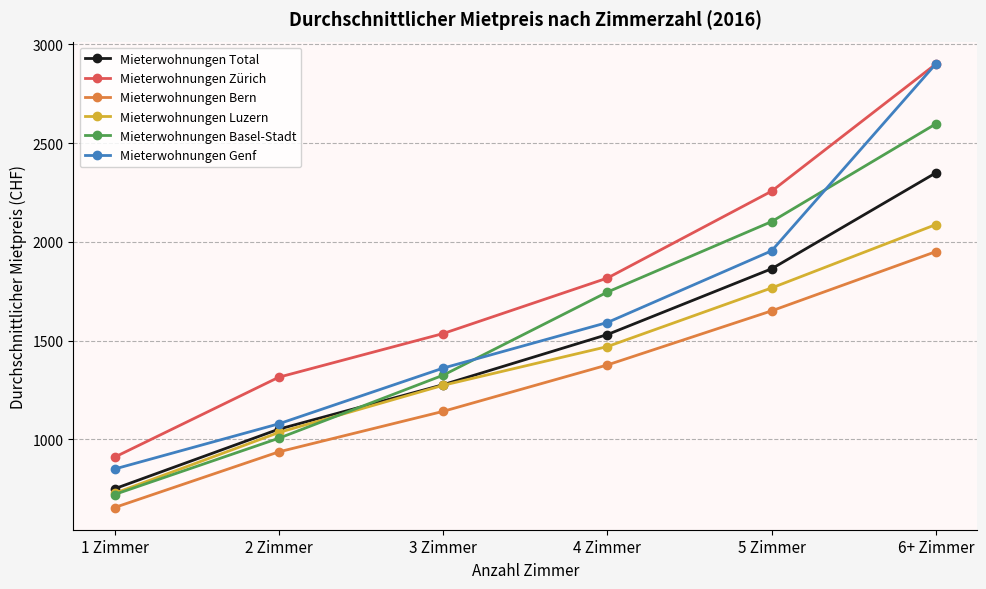

How many Mieterwohnungen Genf values are between 1079 and 1955?

4